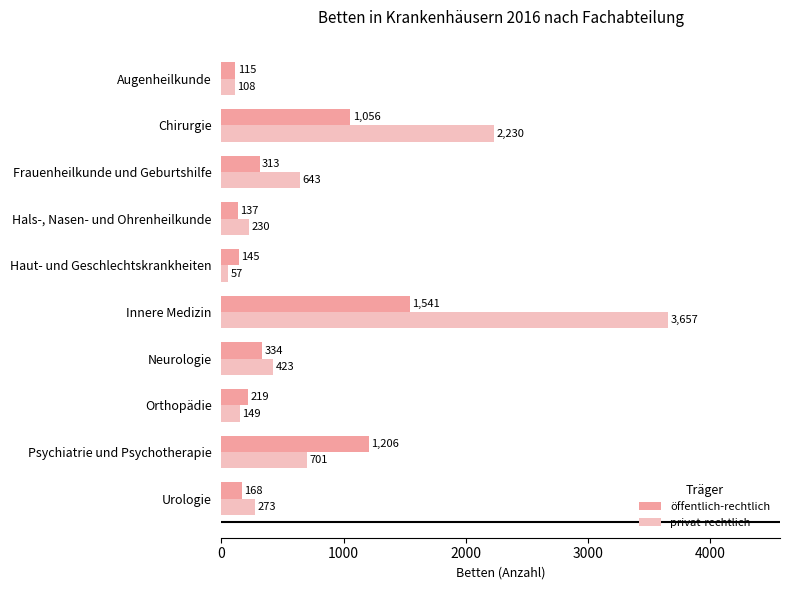

Is the value of privat-rechtlich at Urologie greater than the value of öffentlich-rechtlich at Hals-, Nasen- und Ohrenheilkunde?

Yes